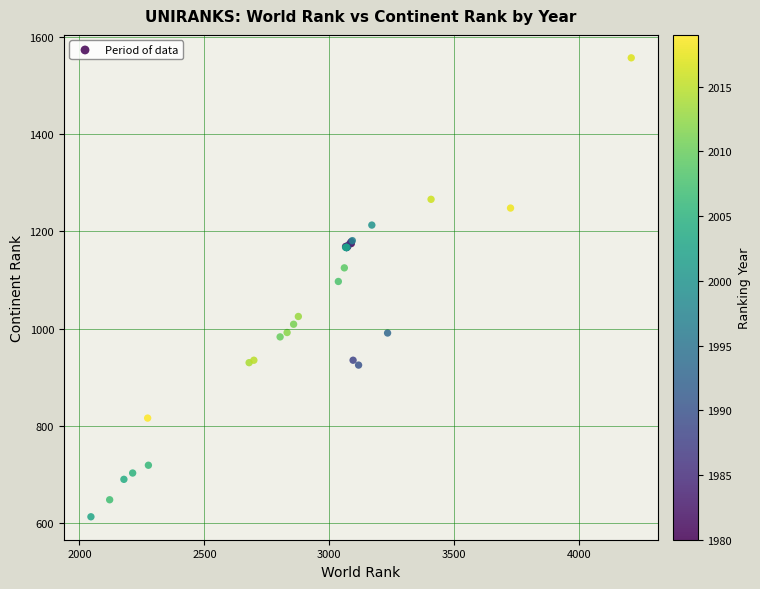

What Y value in the scatter plot is closest to 1085?

1097